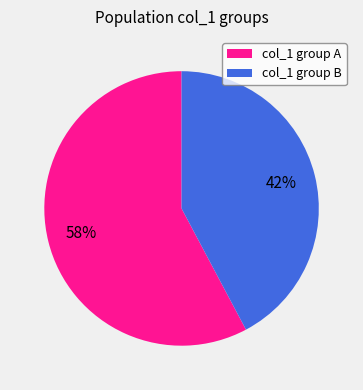

Is there a majority slice in this chart?

Yes